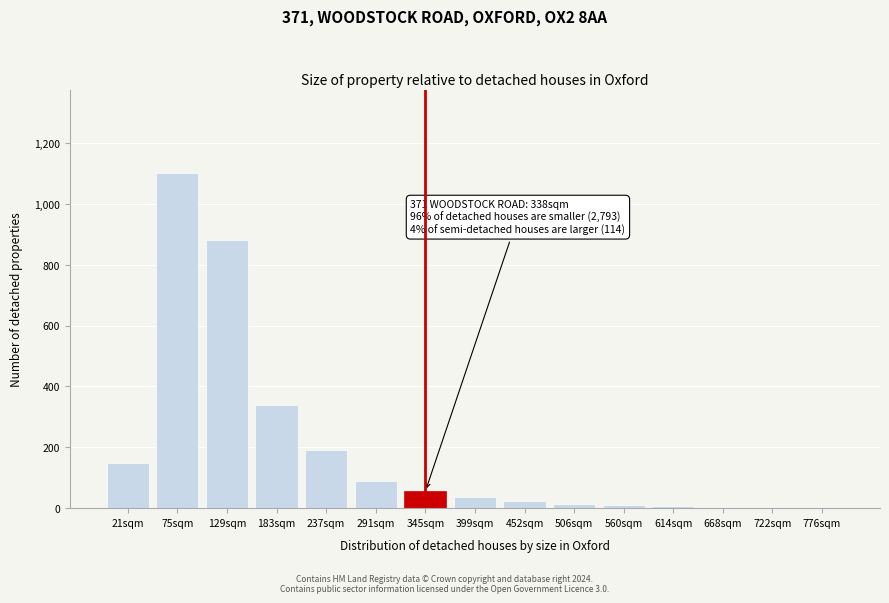

Is it true that the value at 291sqm is 34?

False